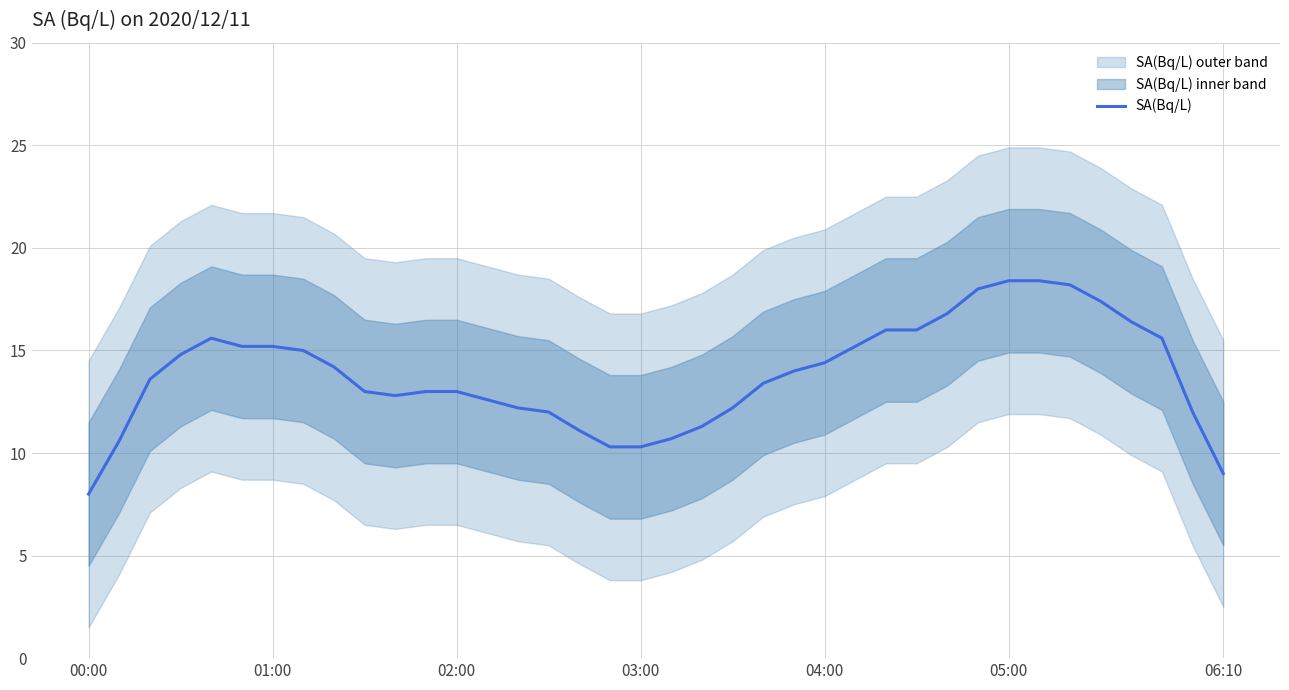

Which category has the lowest value in the SA(Bq/L) series?

00:00